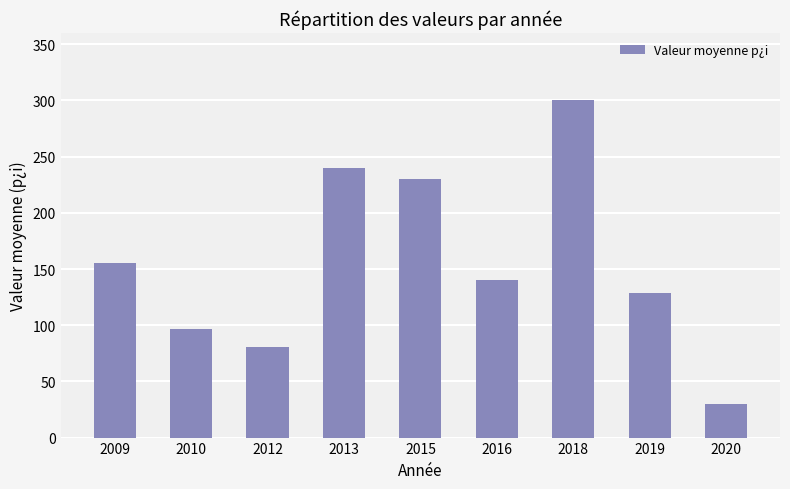

What is the difference between the maximum and second lowest values?

219.5